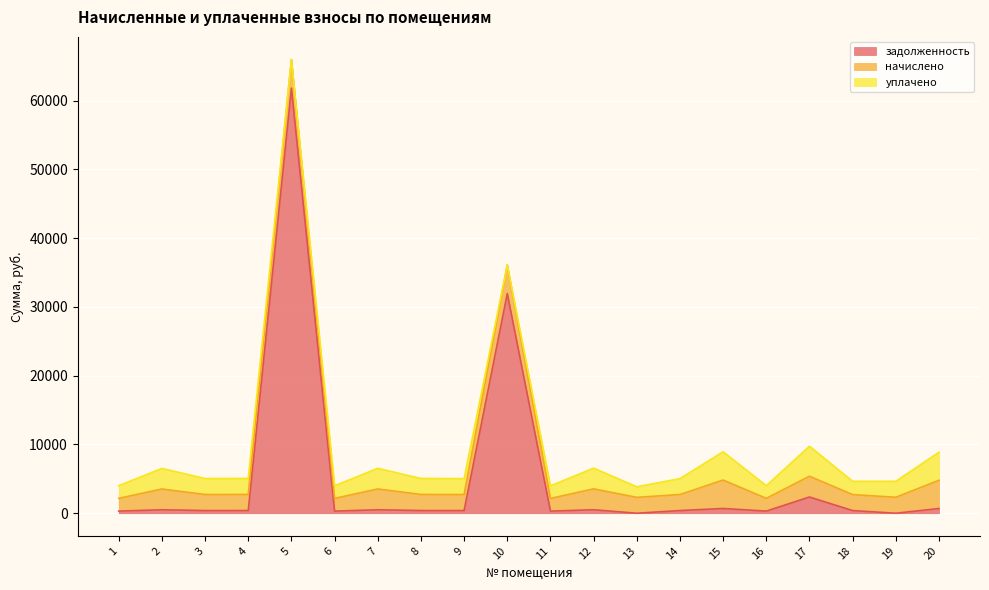

Which category has the lowest value in the уплачено series?

5